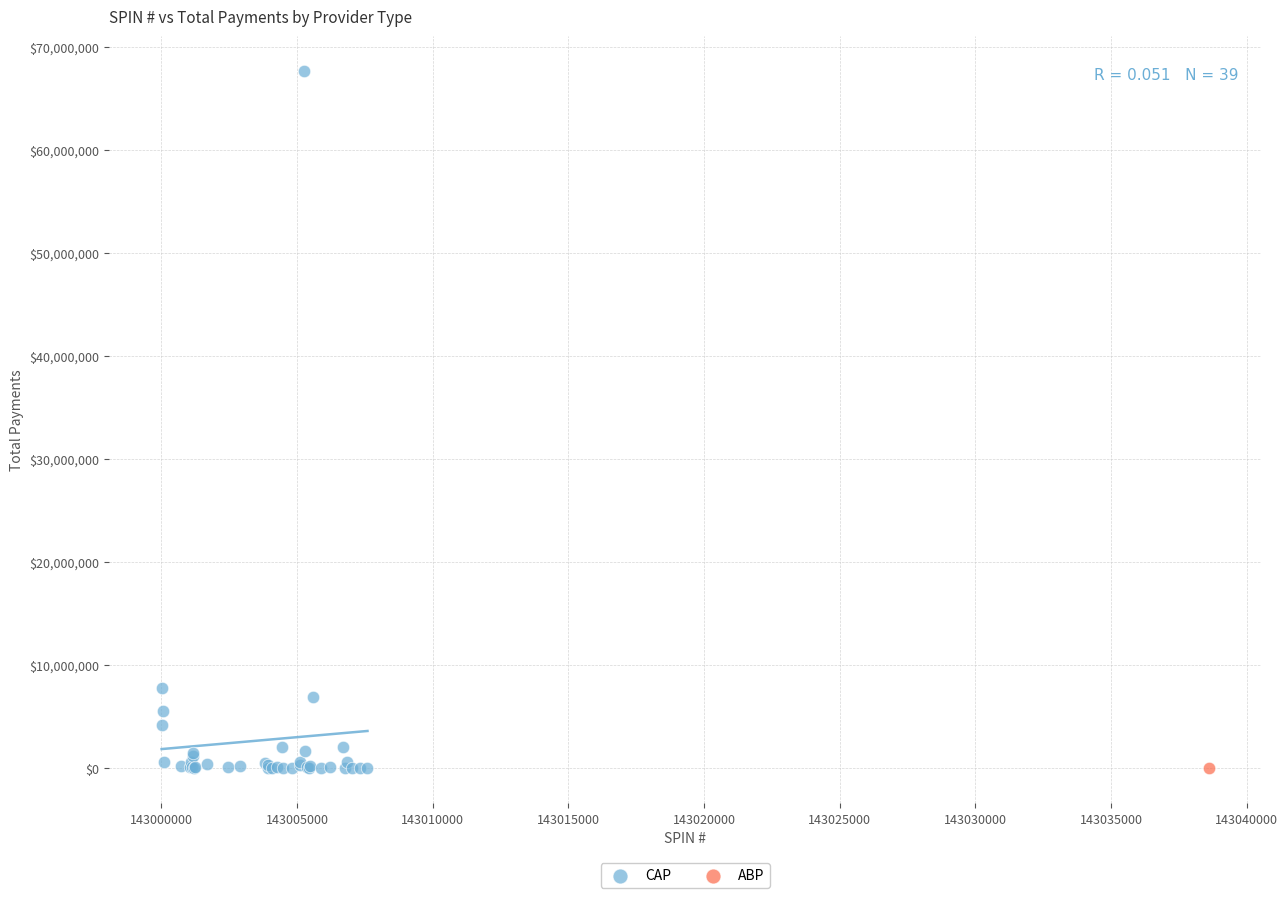

What are all the series names shown in the legend?

CAP, ABP